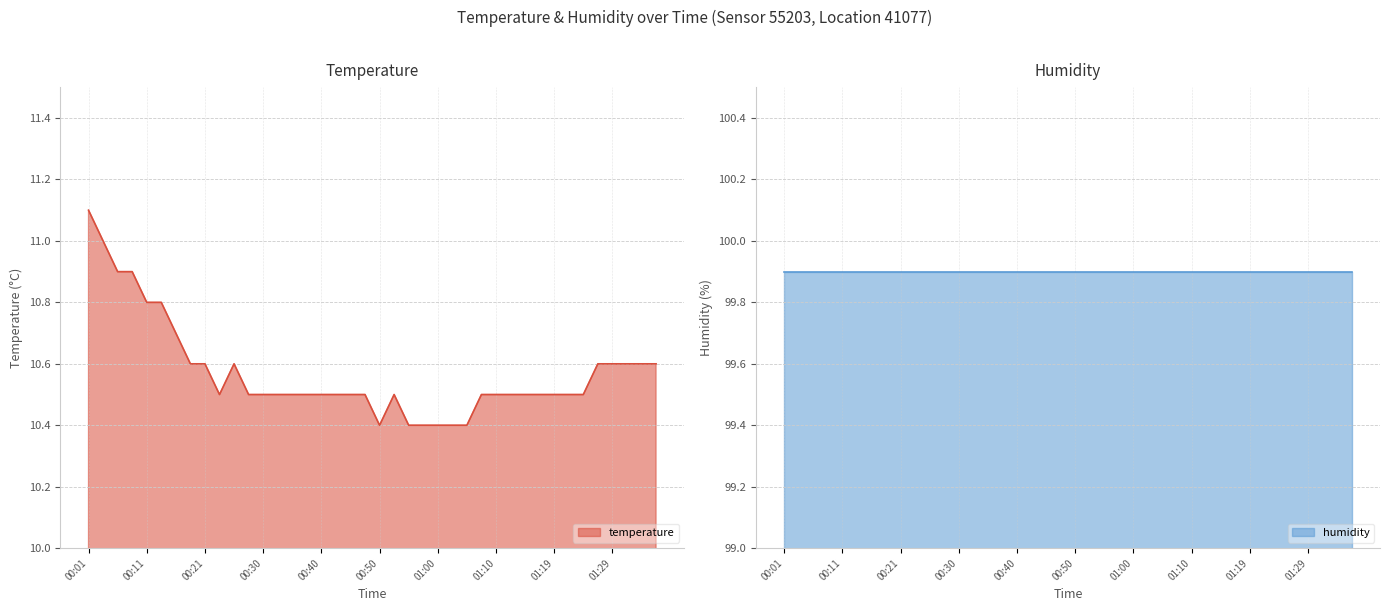

Does the chart have visible grid lines?

Yes